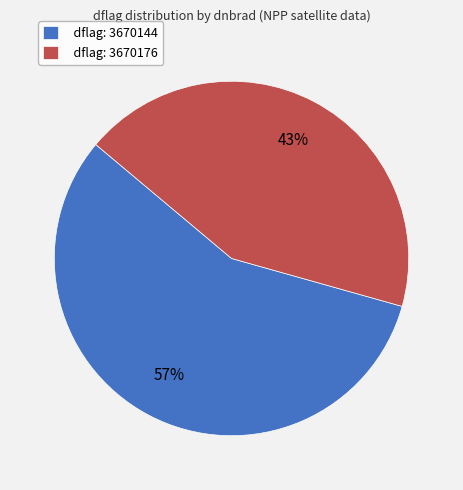

To the nearest percent, what portion does dflag: 3670176 represent?

43%